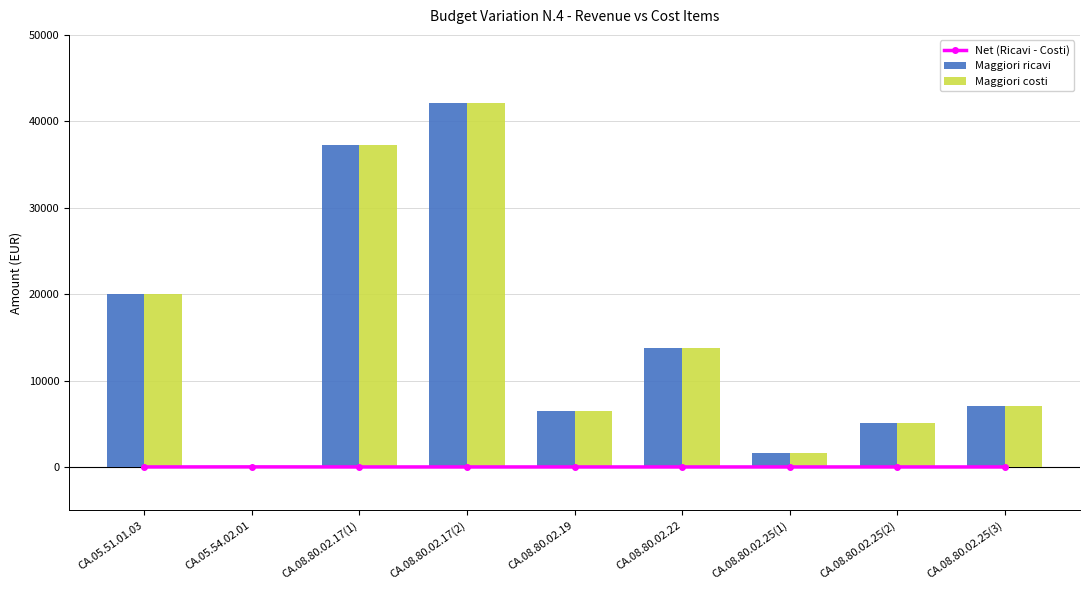

At which label is Net (Ricavi - Costi) closest to 3?

CA.05.51.01.03